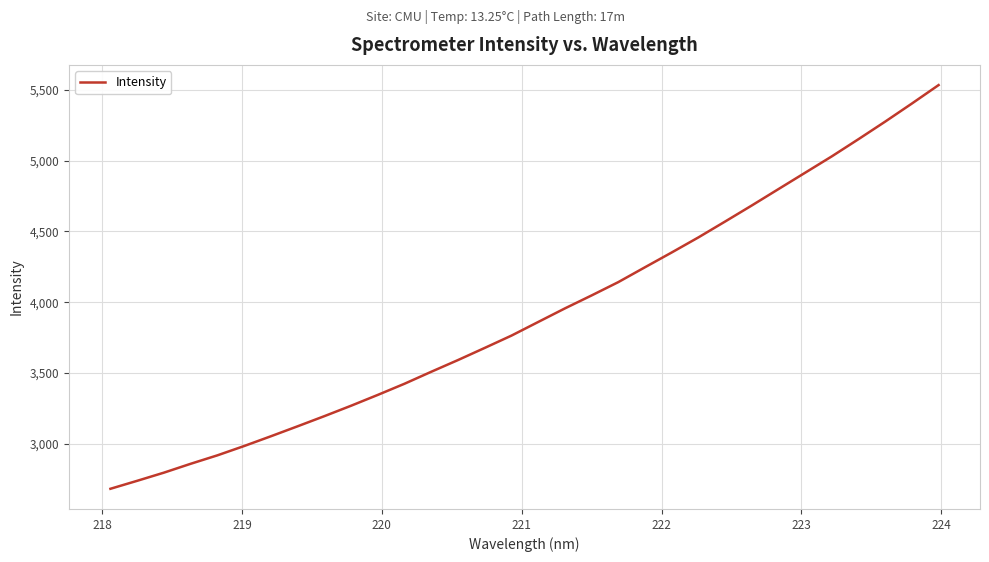

What is the difference between the maximum and minimum values?

2850.3